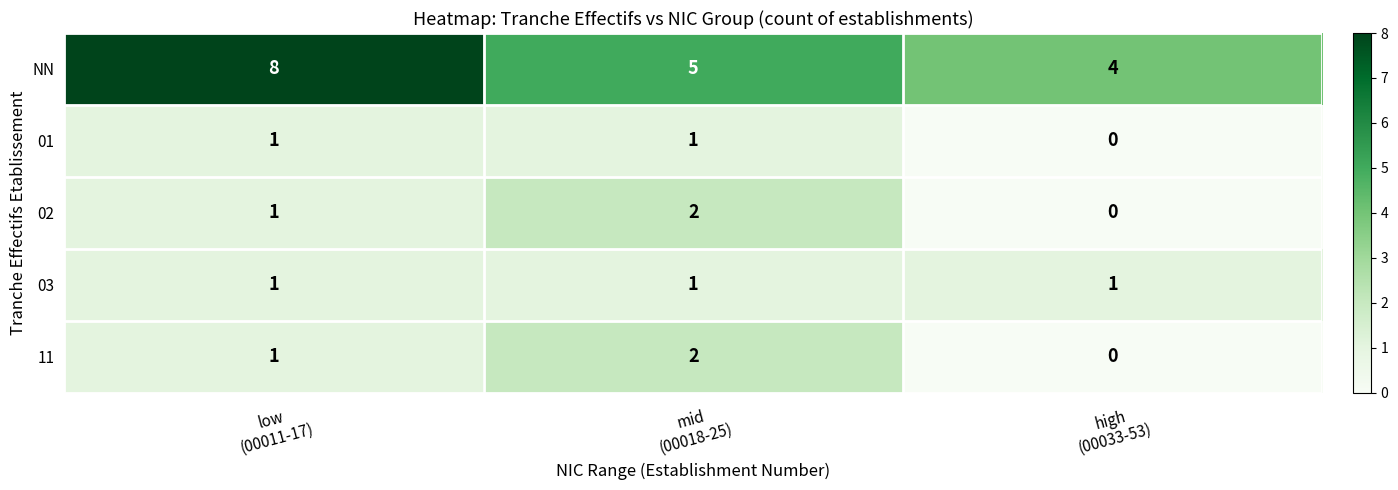

What is the maximum value shown in the chart?

8